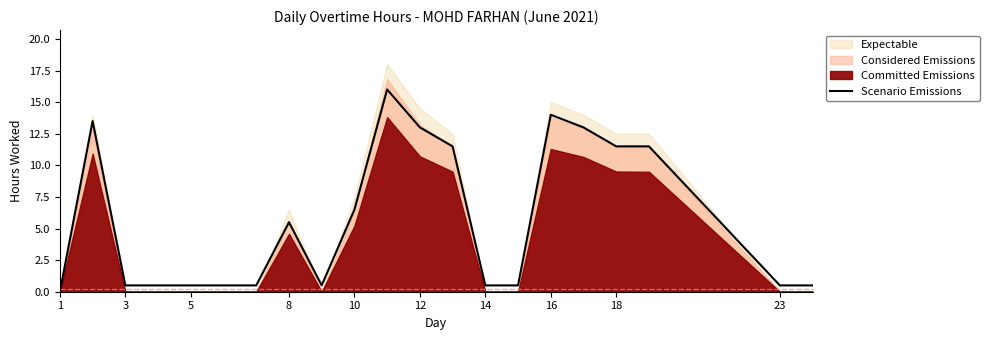

True or false: Scenario Emissions has a value of 3.6 at 8.

False